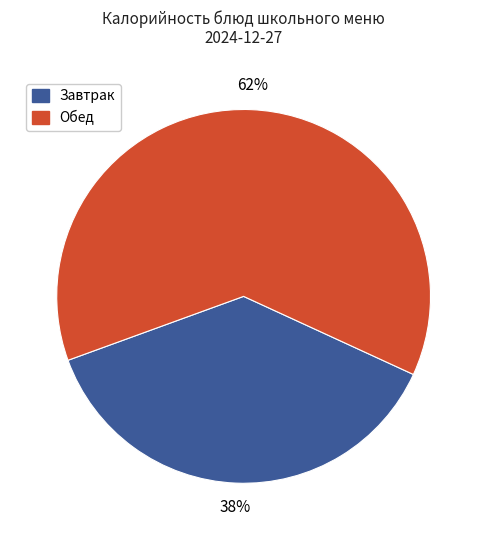

Does any single category account for the majority?

Yes